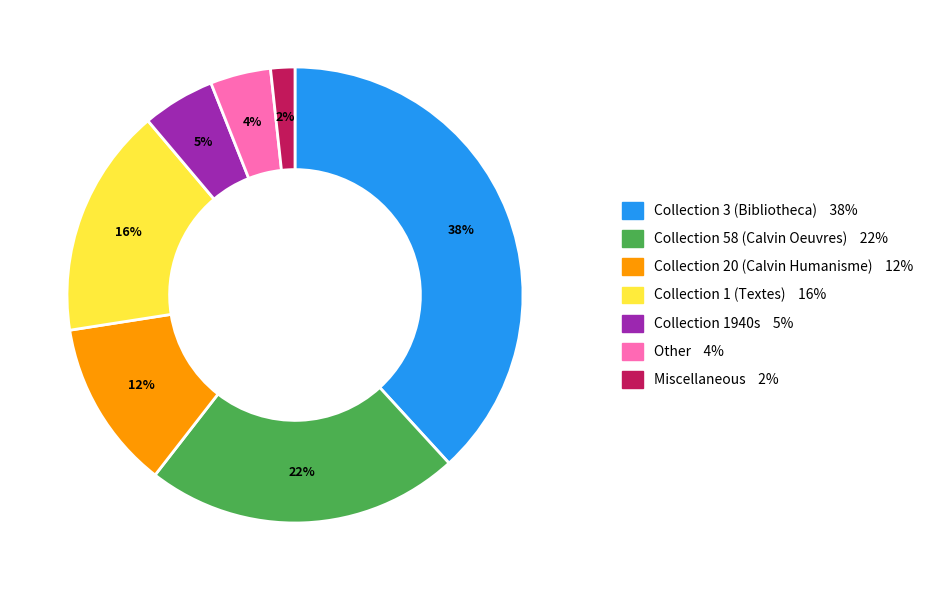

To the nearest percent, what is the difference between the largest and smallest slice percentages?

36%